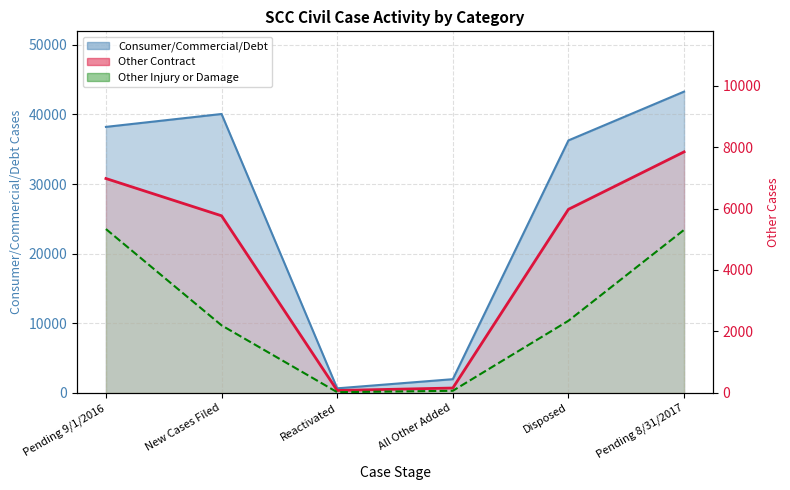

What is the label of the 1st point from the right?

Pending 8/31/2017